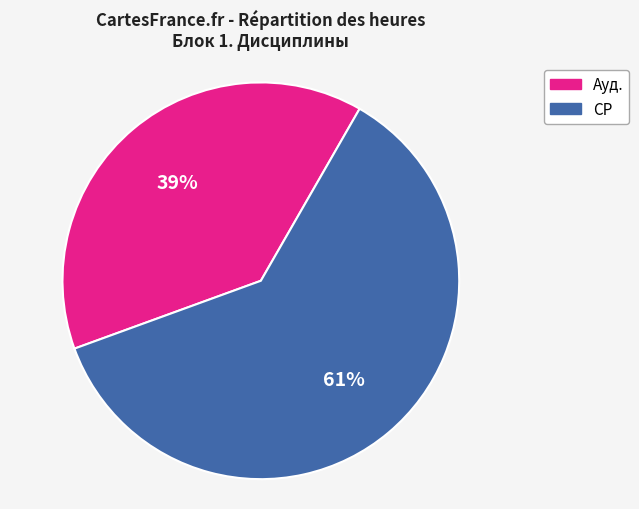

Between СР and Ауд., which is larger?

СР